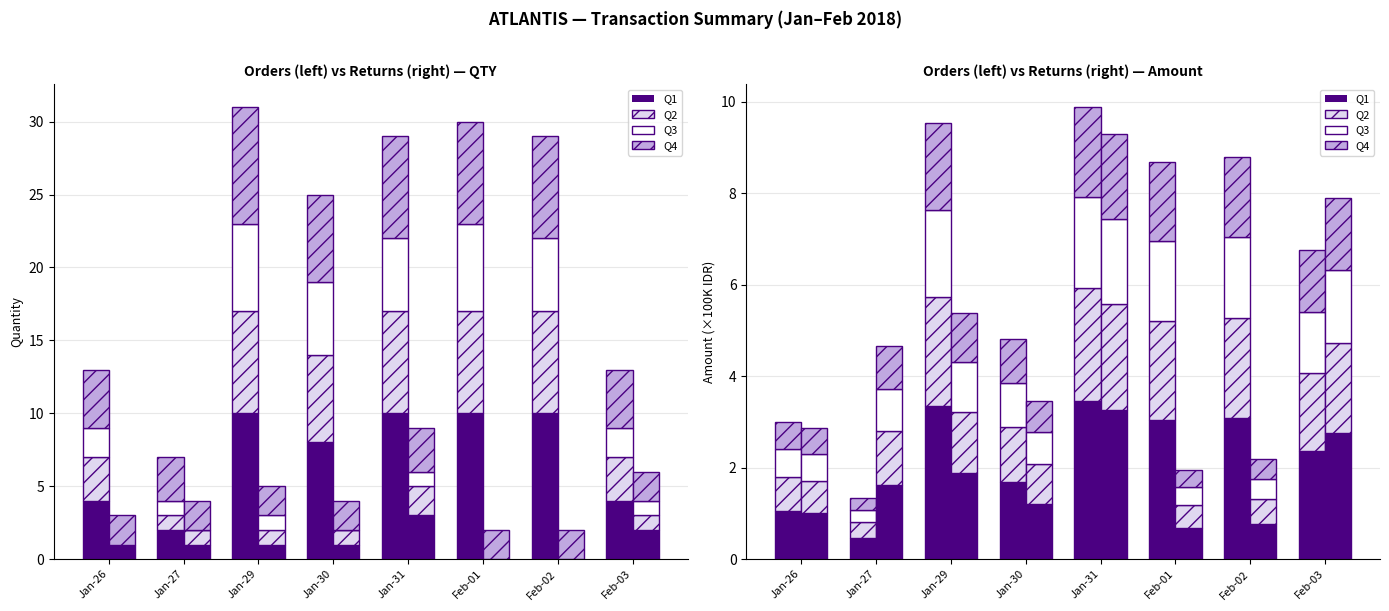

Which series has the largest range (max minus min)?

Q1